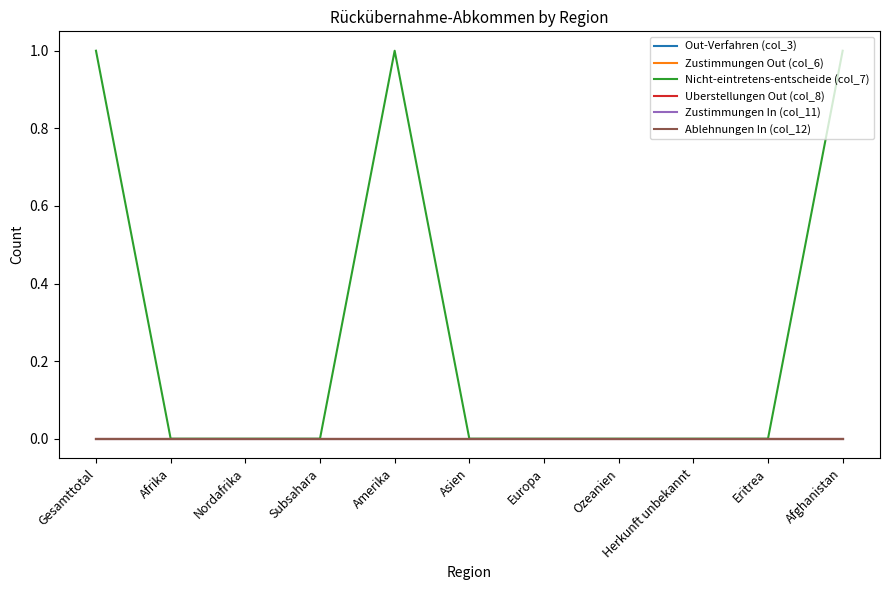

Which has a higher value, Subsahara or Ozeanien?

Subsahara